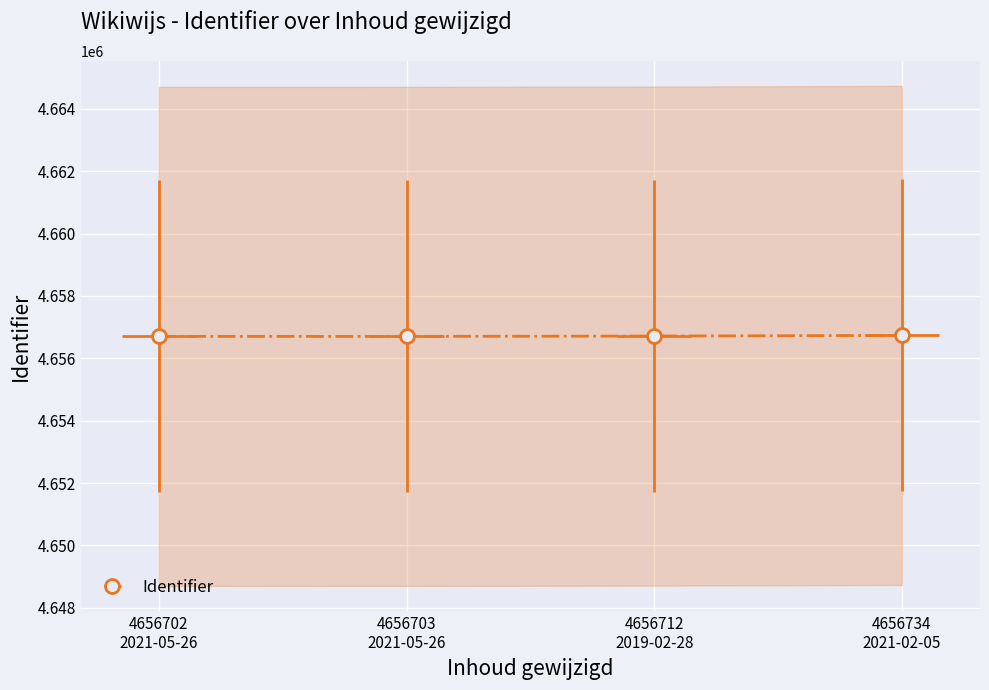

What is the smallest value displayed?

4656702